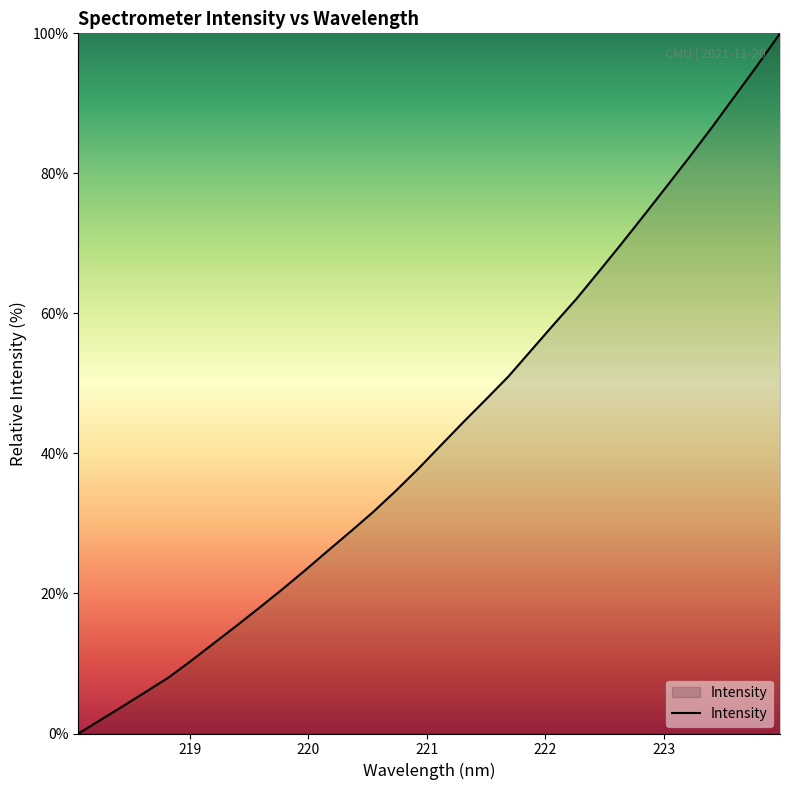

What is the maximum value shown in the chart?

100.0